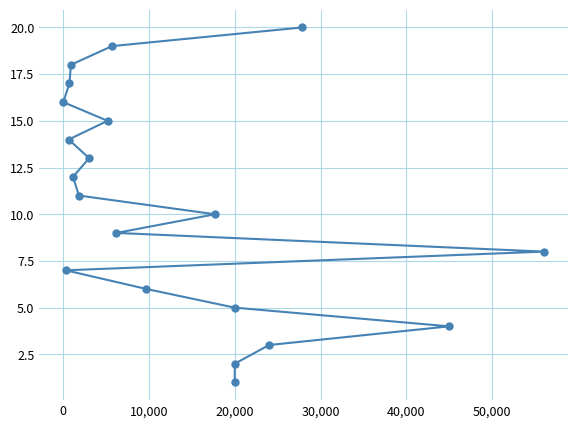

True or false: there are more than 2 points higher than both neighbors.

False